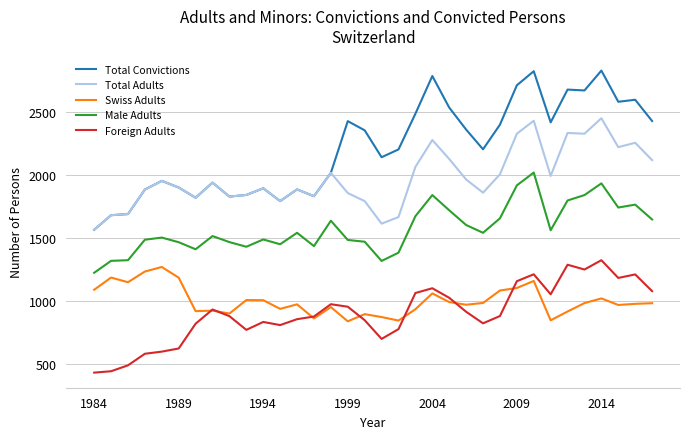

Which series has the largest range (max minus min)?

Total Convictions